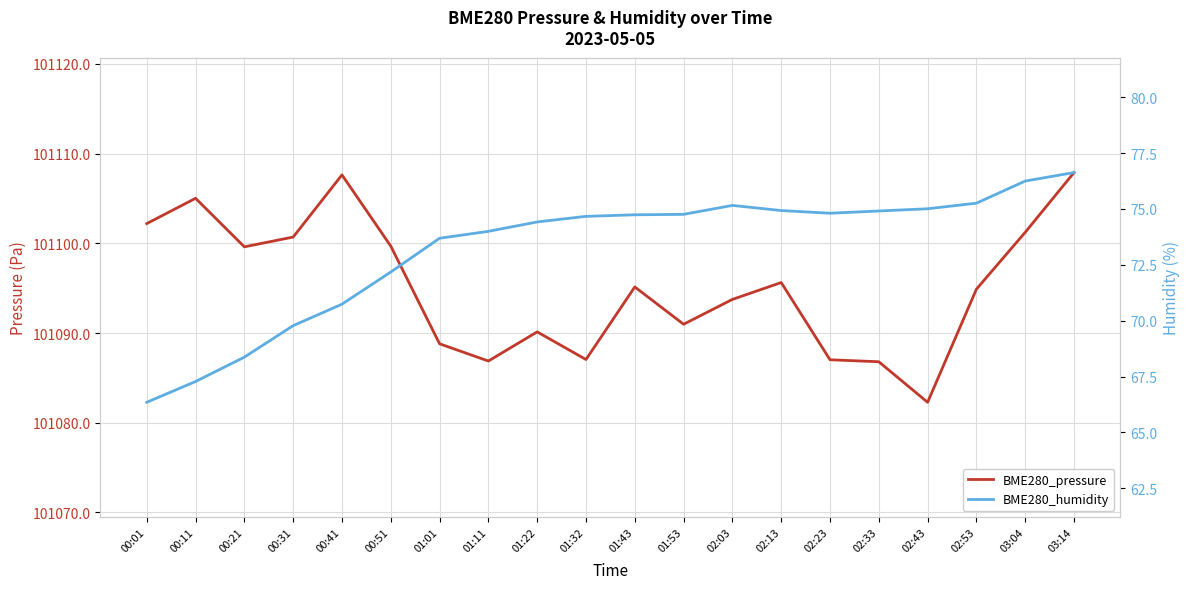

At which category does BME280_humidity reach its first local peak?

02:03